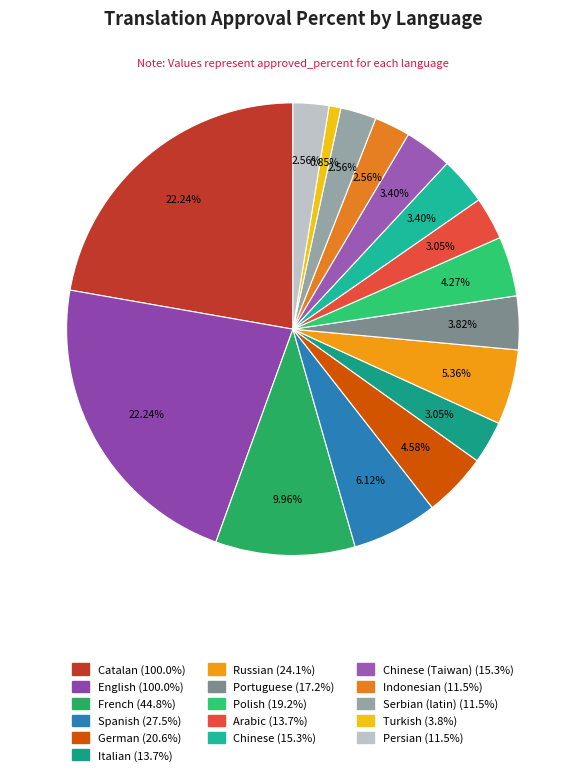

To the nearest percent, what is the average slice percentage?

6%